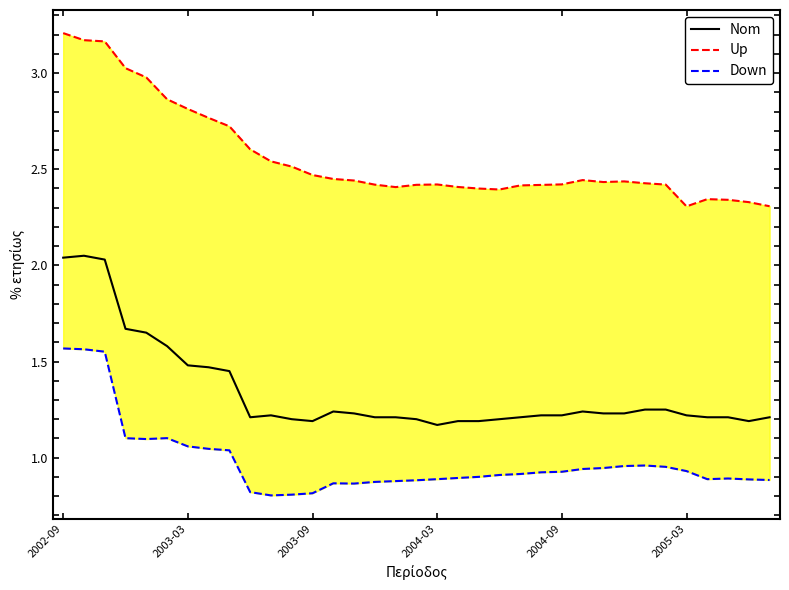

What is the total value across all series at 20?

4.5